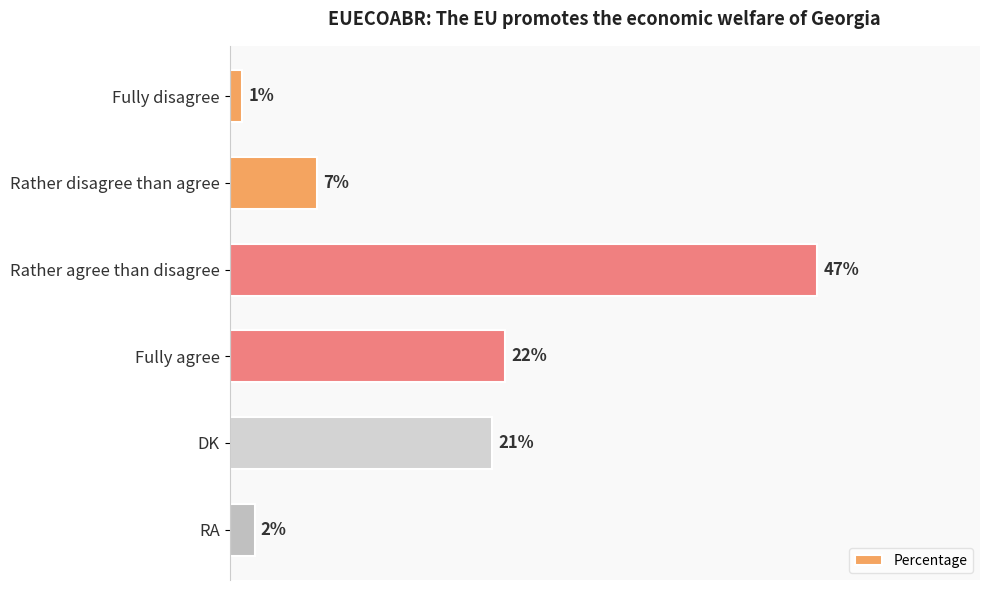

List the labels in order of value, largest first.

Rather agree than disagree, Fully agree, DK, Rather disagree than agree, RA, Fully disagree